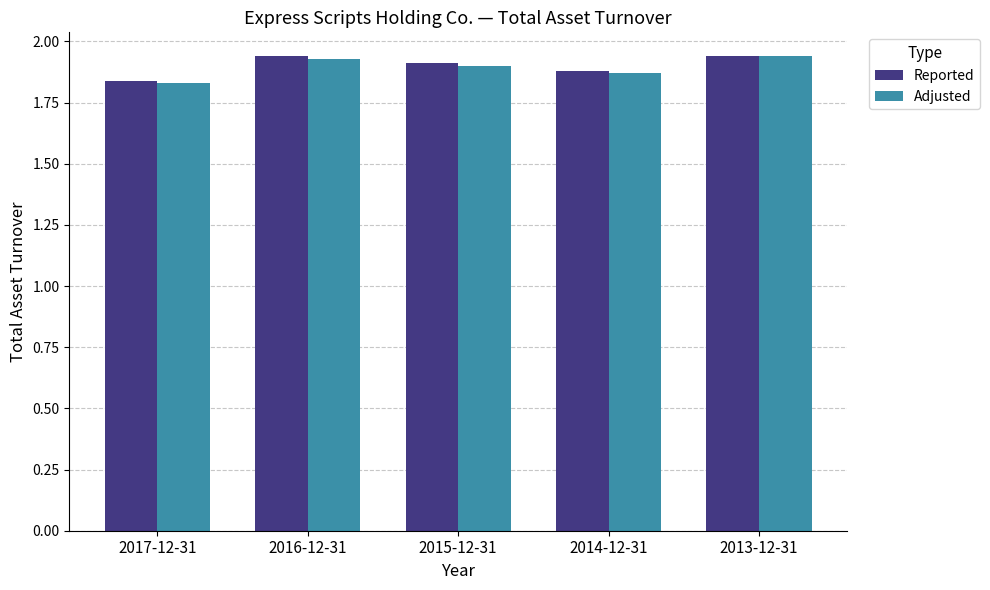

What is the sum of the Adjusted values at 2016-12-31 and 2014-12-31?

3.8